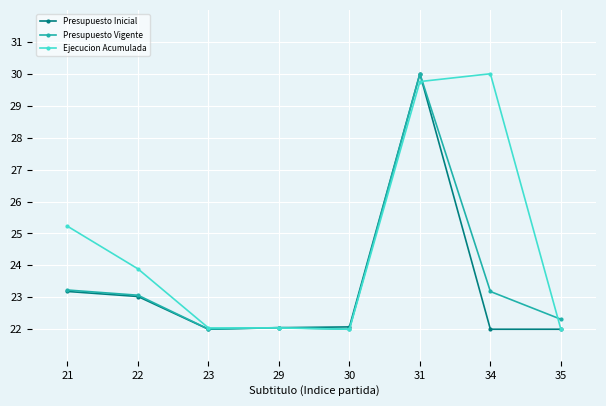

What is the total value across all series at 31?

89.8